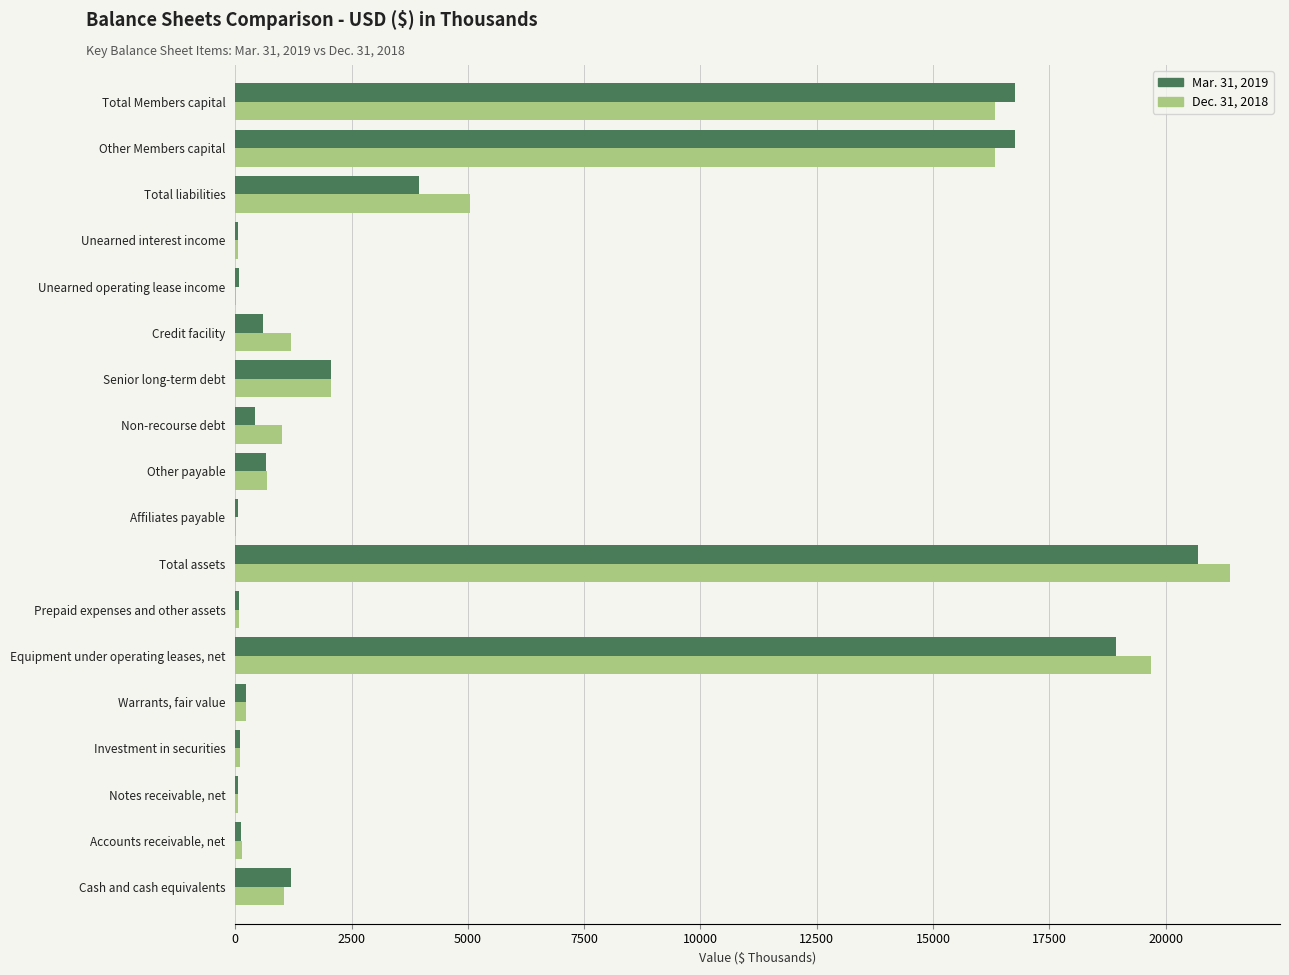

Which category has the highest value in the Mar. 31, 2019 series?

Total assets